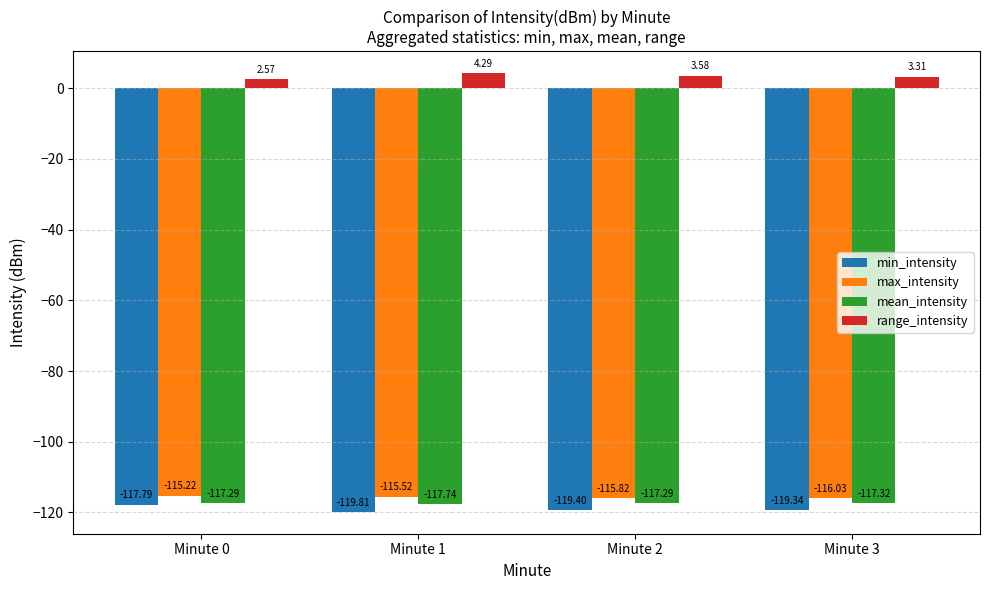

What is the difference between the highest and lowest values at Minute 2?

123.0